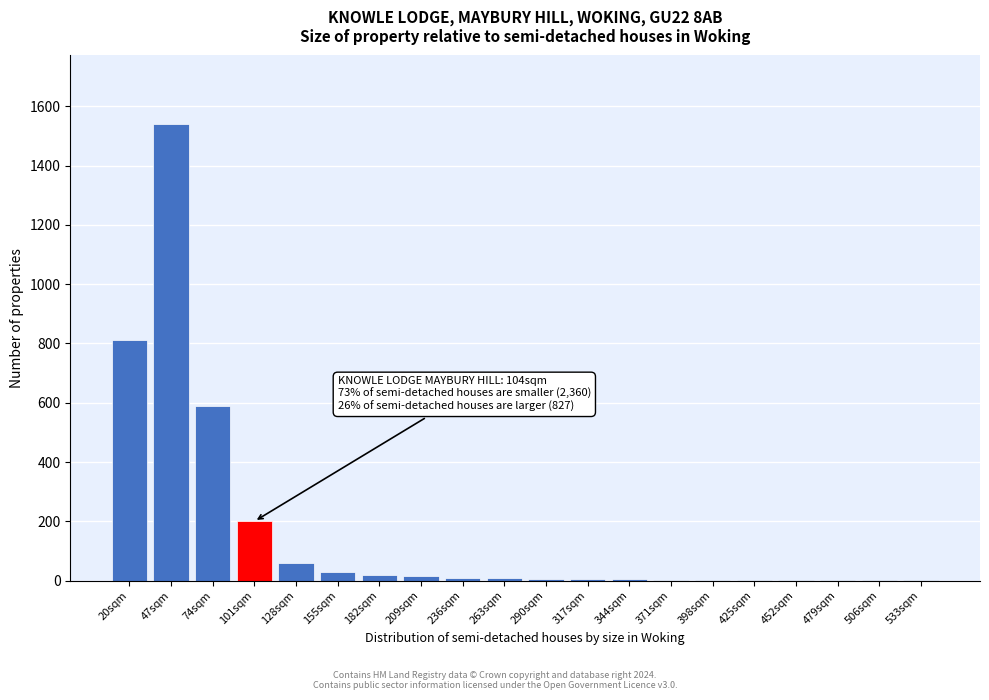

At which category does the chart reach its peak across all series?

47sqm